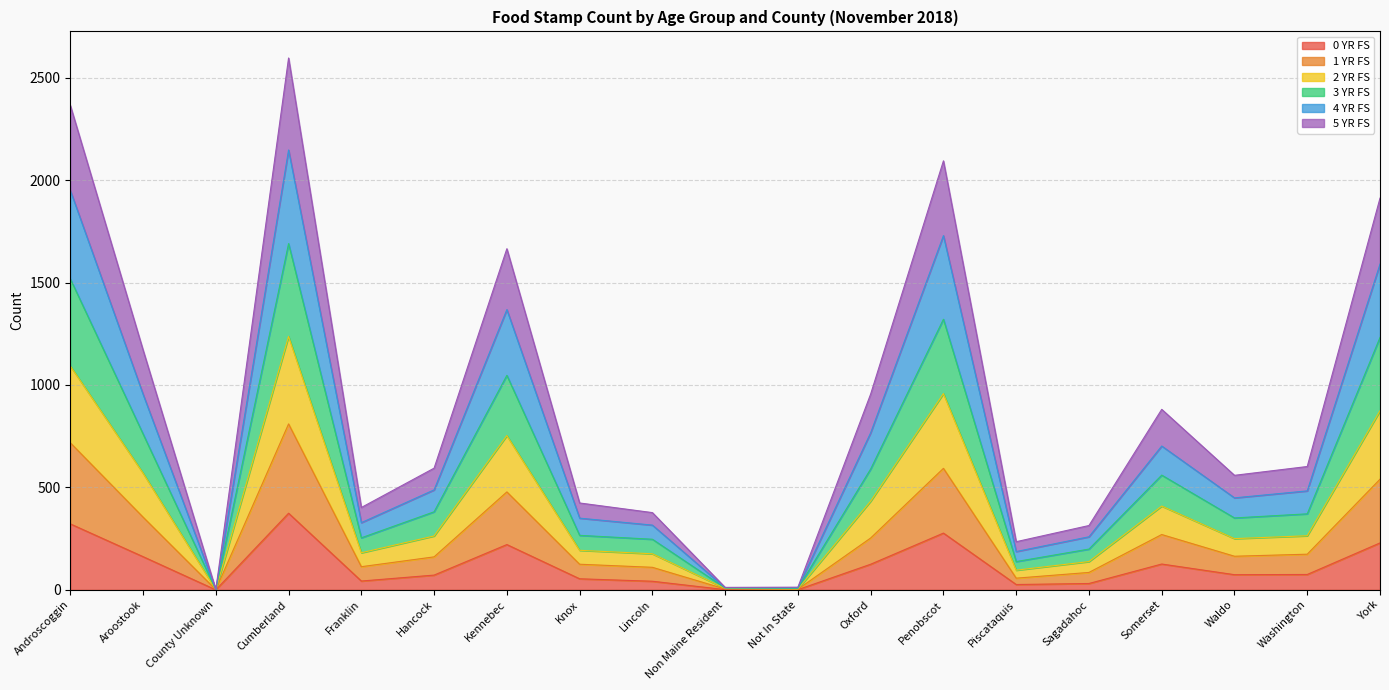

The value of 0 YR FS at Aroostook is 162. True or false?

True